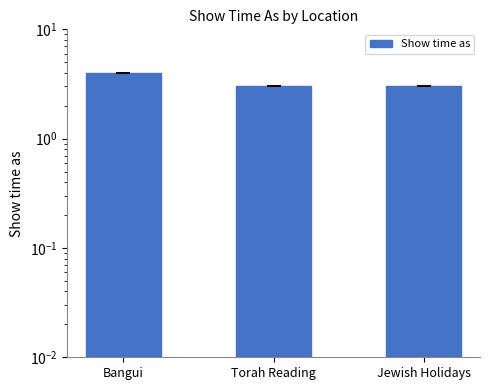

True or false: the data shows 3 at Jewish Holidays.

True